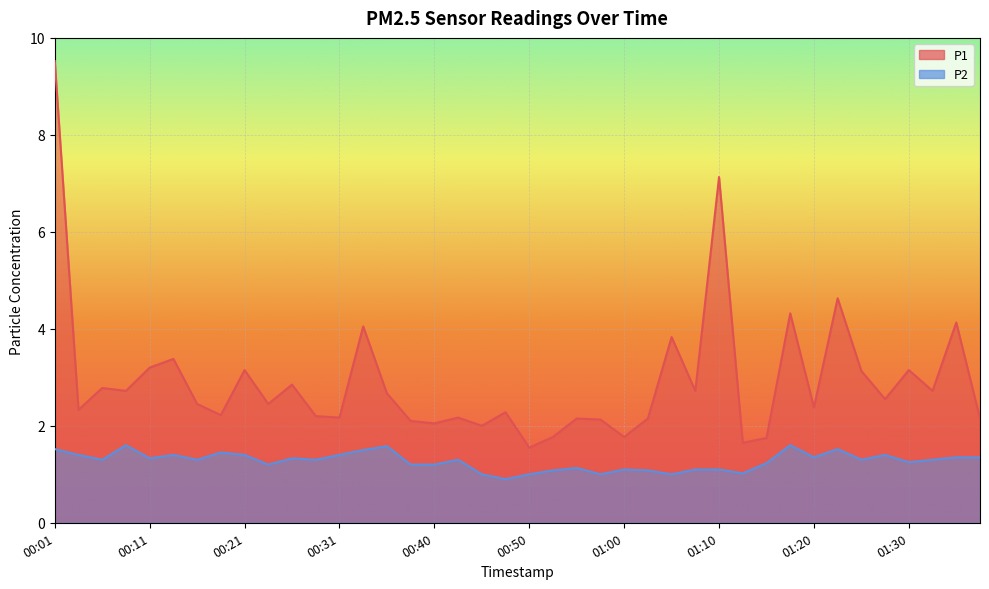

What is the smallest value displayed?

0.9